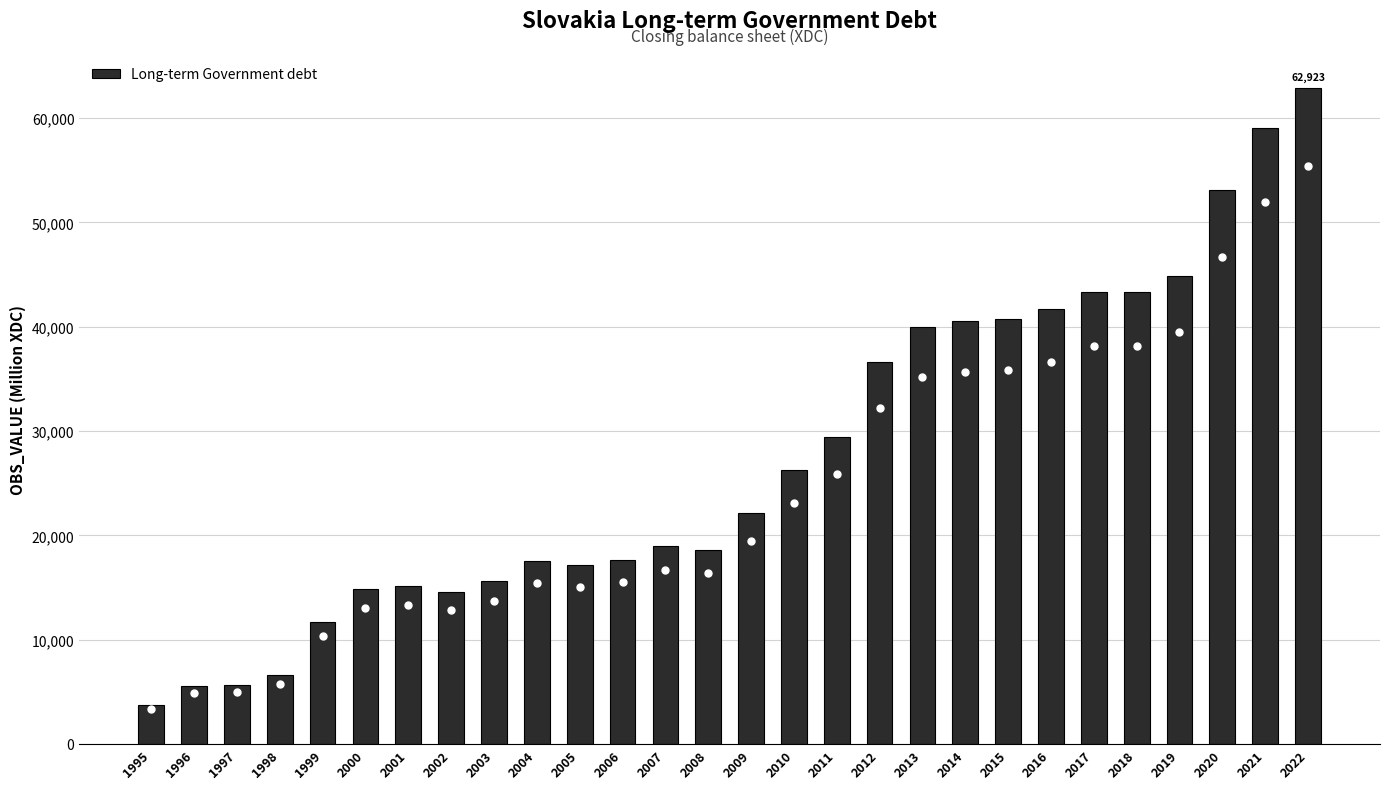

Is it true that the value at 2004 is 27718.6?

False